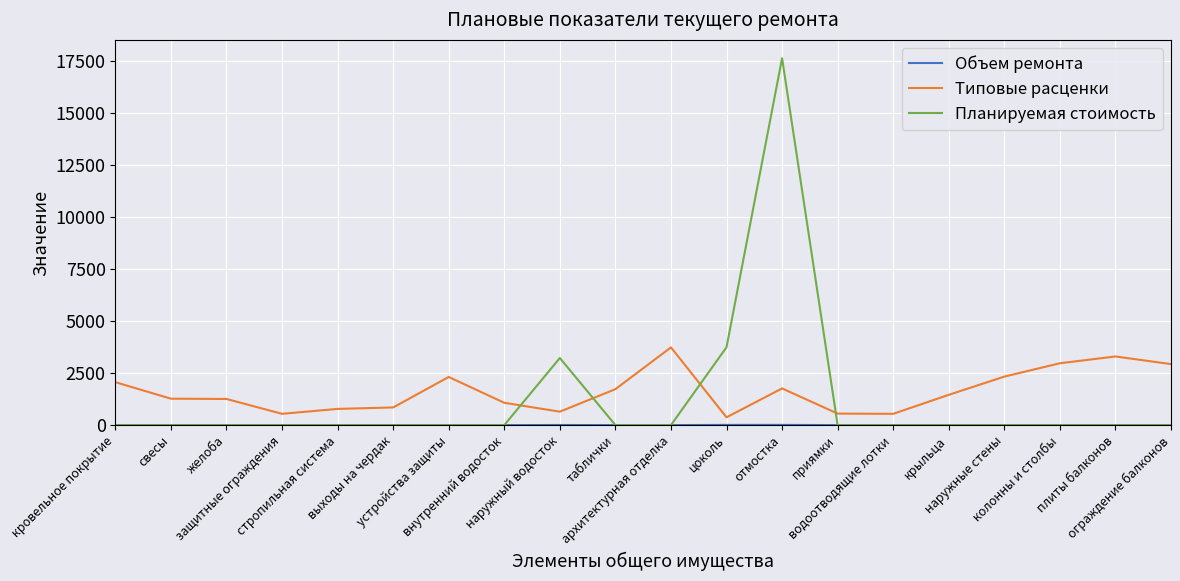

What position from the right is цоколь?

9